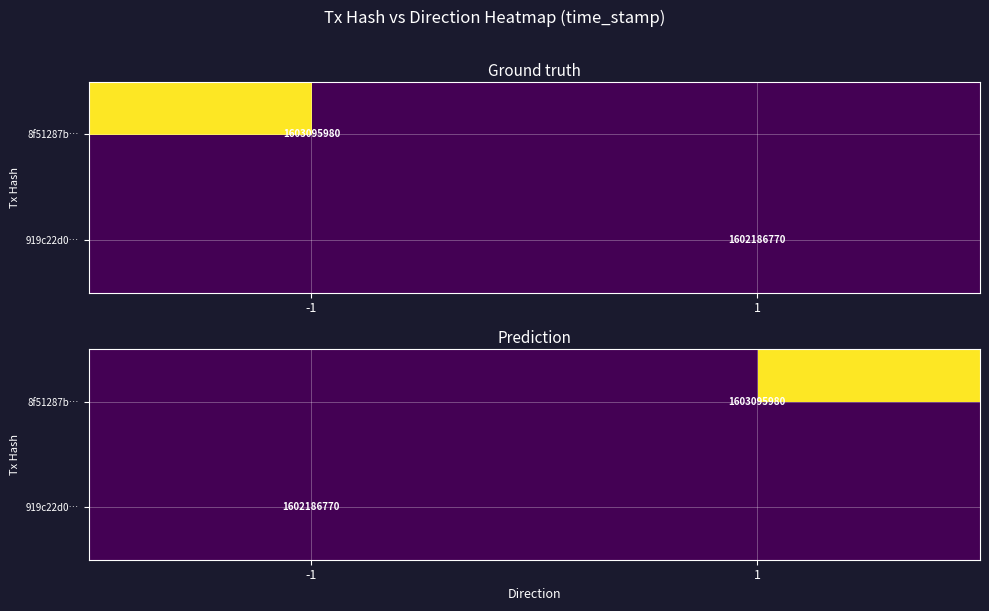

Rank the series by their average value, from lowest to highest.

919c22d0…, 8f51287b…